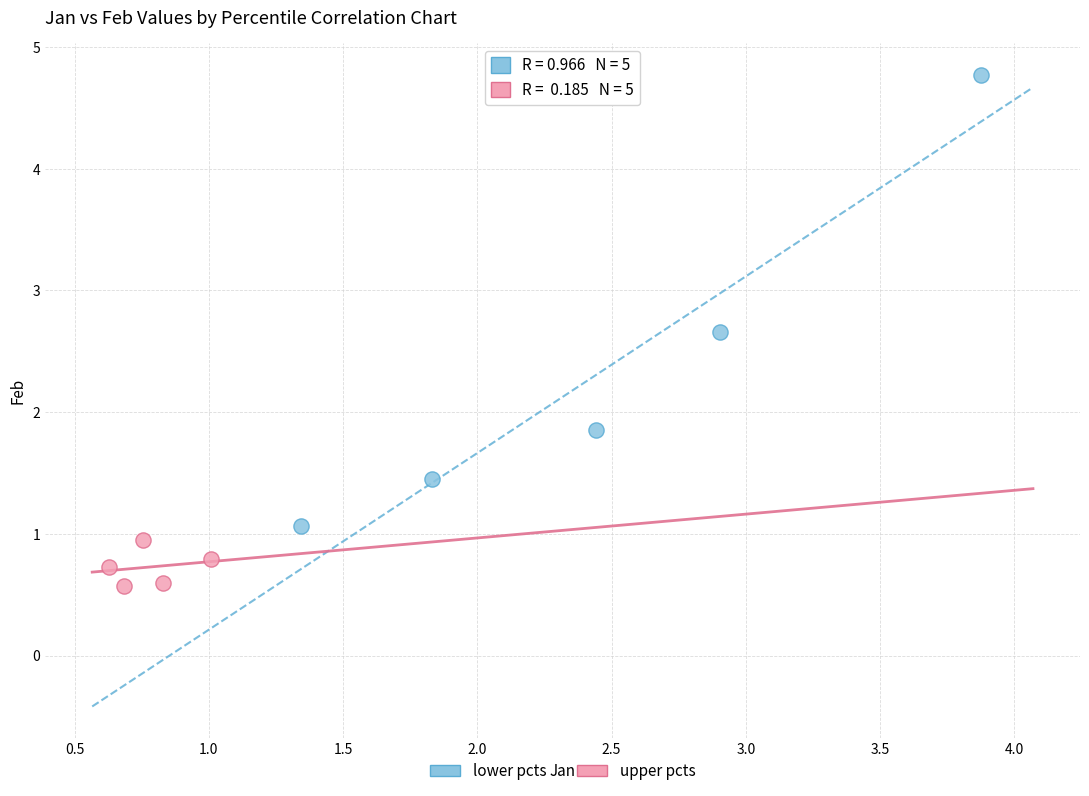

Which series has the widest spread of Y values?

lower pcts